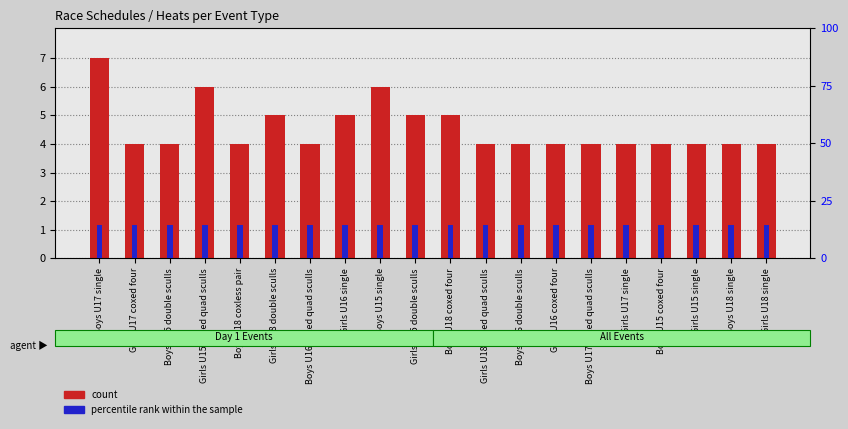

What is the spread (max minus min) of values at Boys U18 coxed four?

9.3